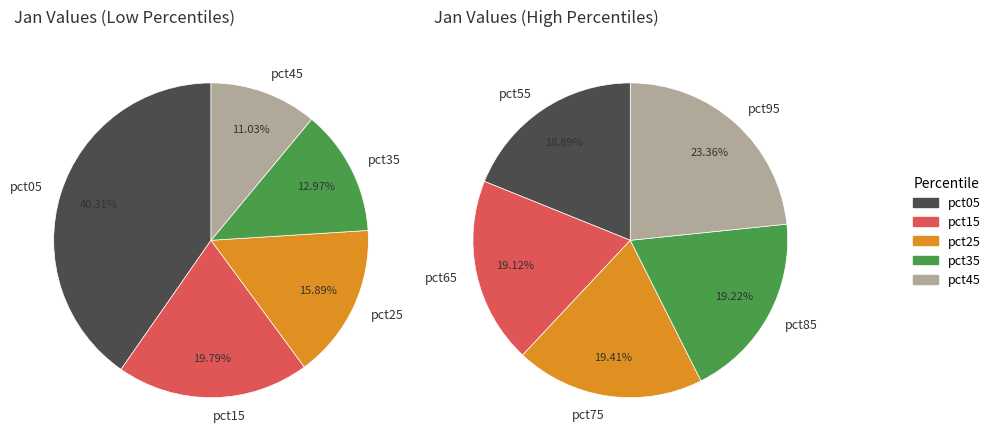

Combined, do 2 and values_jan account for over 50%?

No